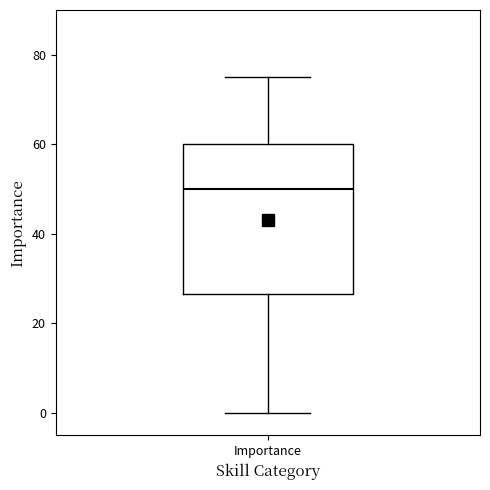

Transcribe this box plot: give where the median line is, the range the box spans, and where the two whiskers end, as read against the y-axis. The values are not printed on the chart, so give them approximately, as read against the axis.

median 50, box 26 to 60, whiskers 0 to 76